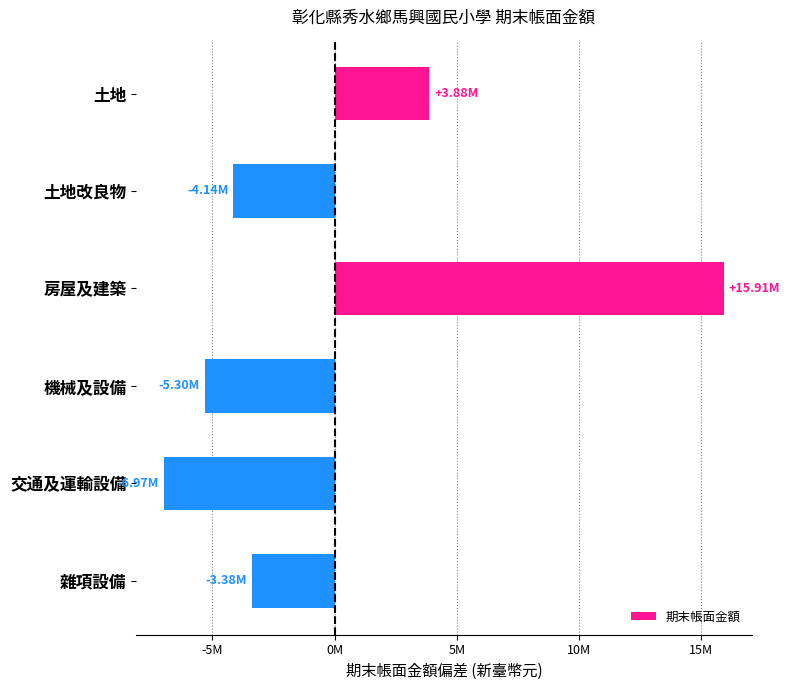

What is the minimum value shown in the chart?

-6970317.8